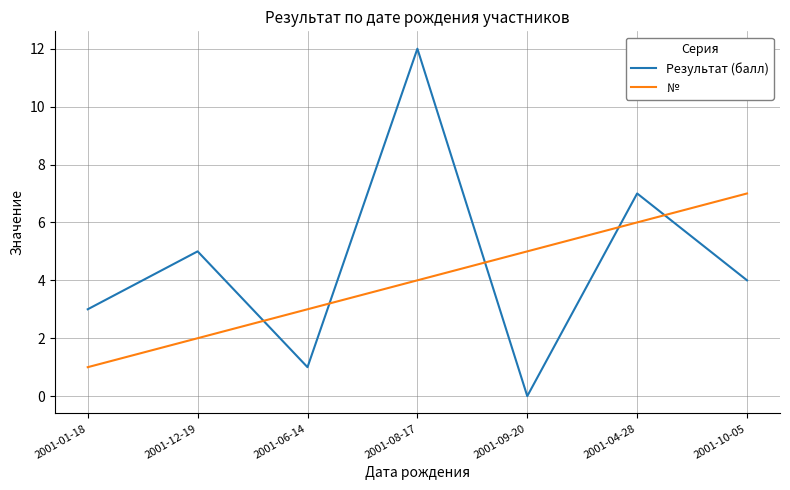

Read the Результат (балл) value at 2001-10-05.

4